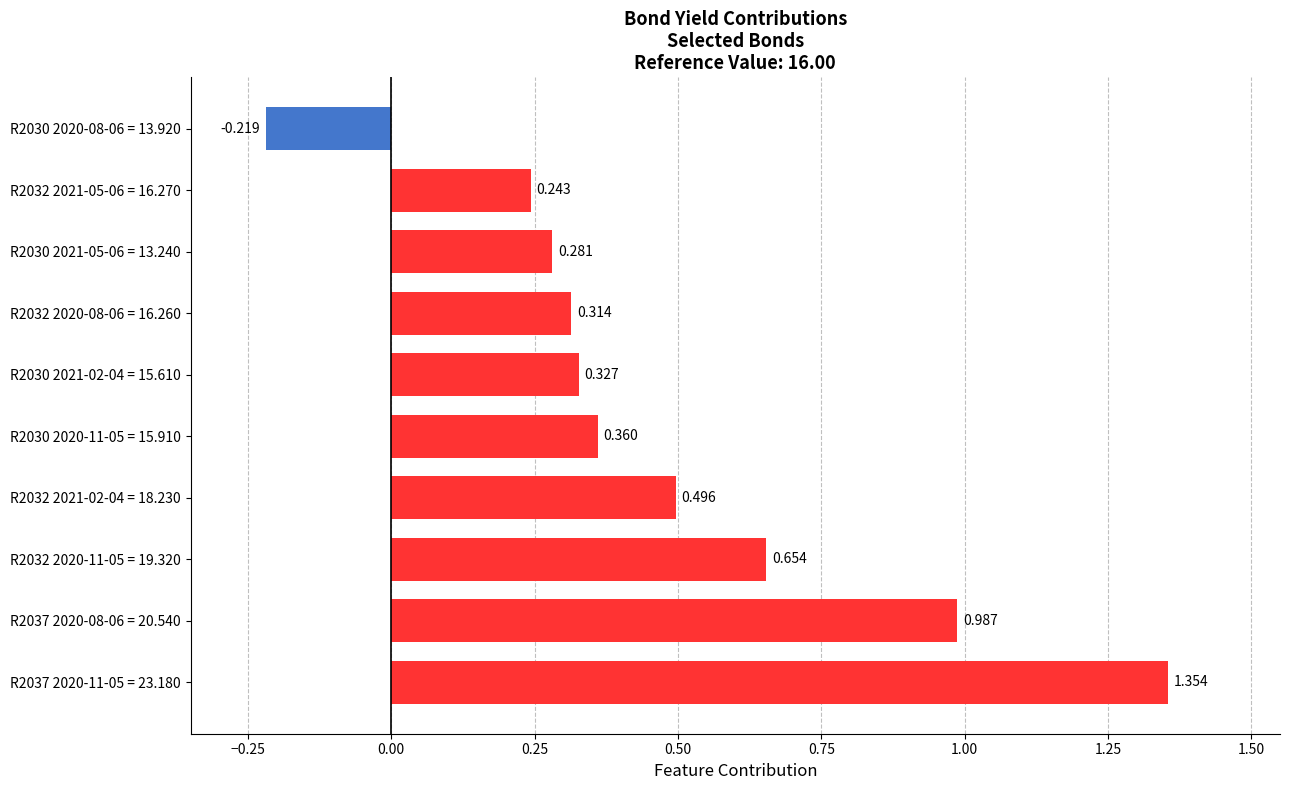

How many values are above zero?

9